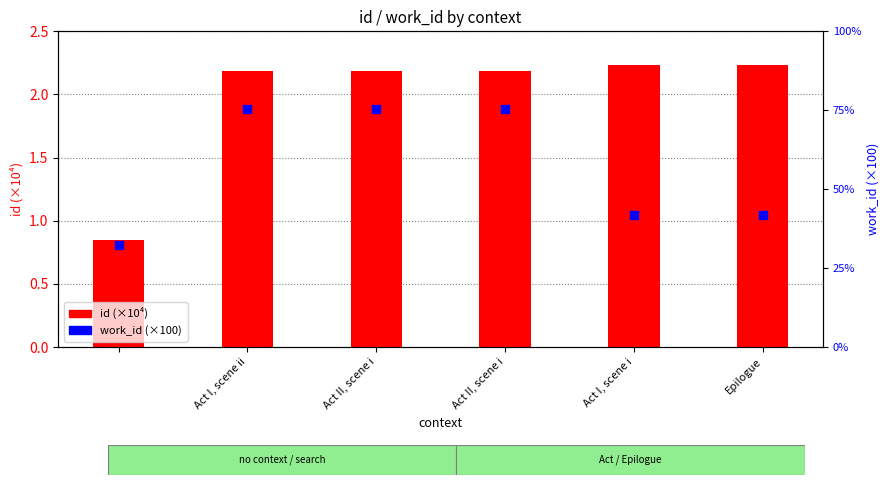

Which series has the largest total across all categories?

work_id (×100)